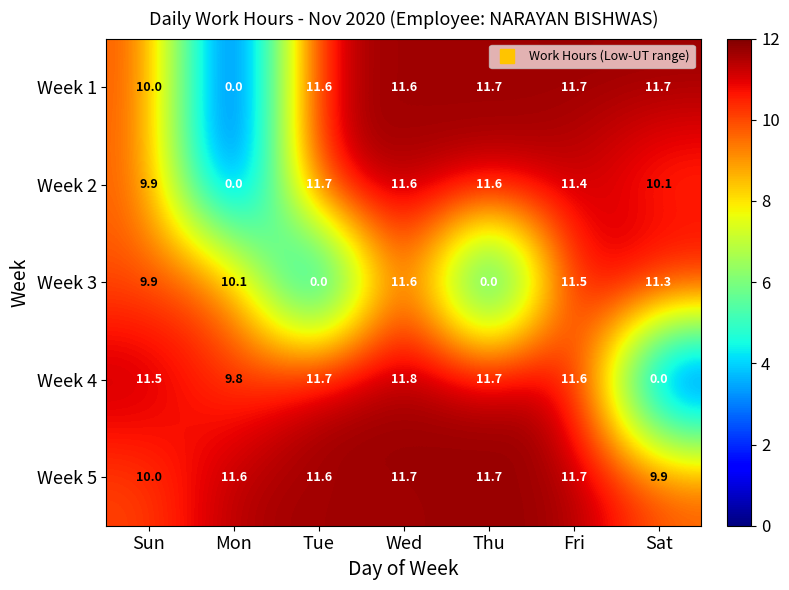

Which series has the widest spread of values?

Week 4